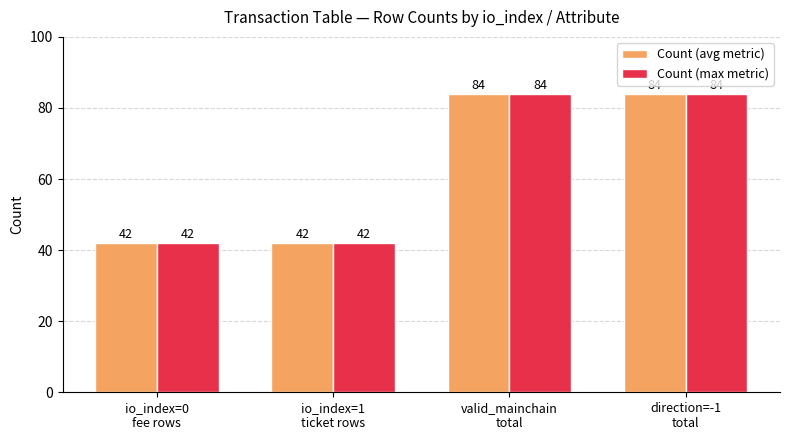

What are all the series names shown in the legend?

Count (avg metric), Count (max metric)